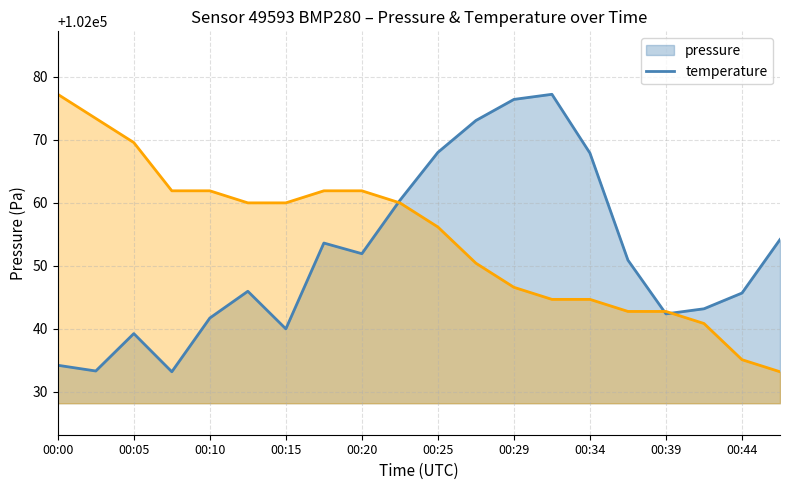

Which category has the lowest value in the temperature series?

00:47